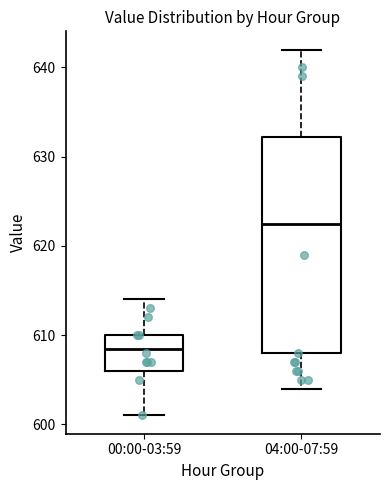

Which box's median line is the lowest?

00:00-03:59